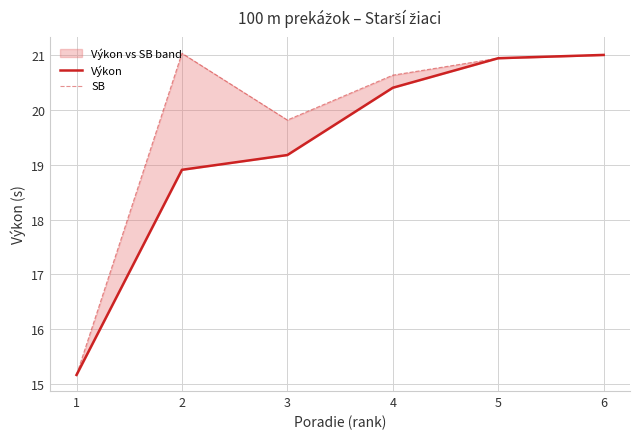

At how many categories does at least one series exceed 20?

4